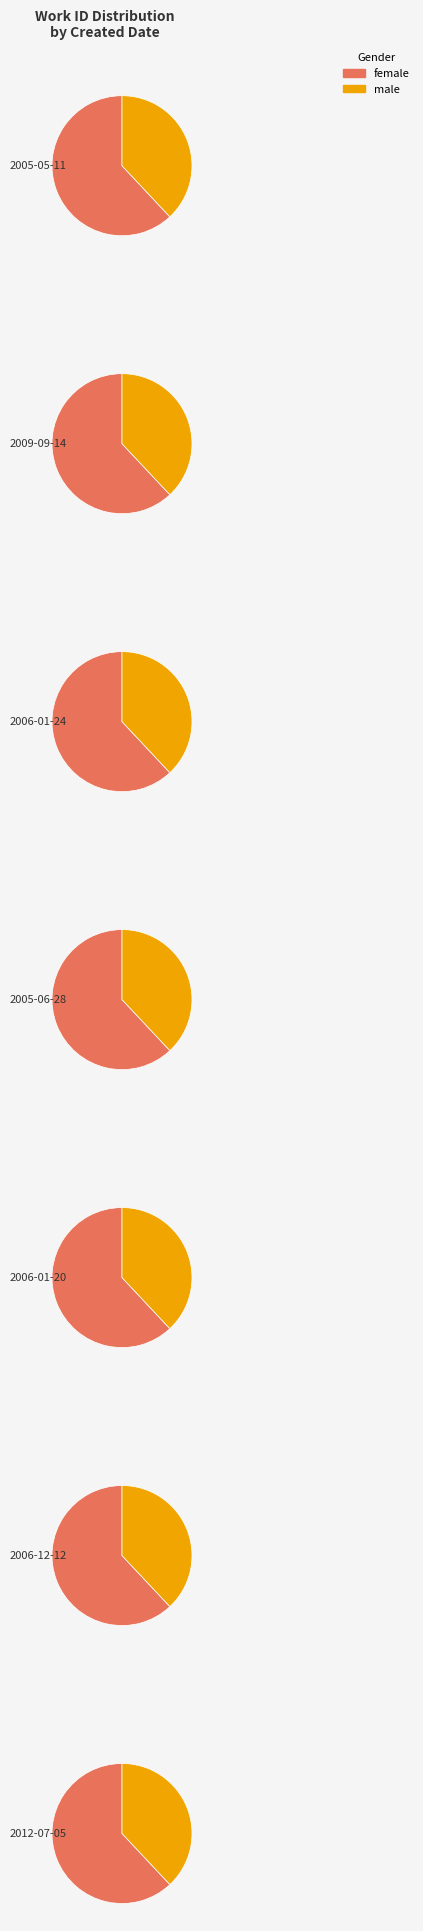

Rank the categories by value from highest to lowest.

2012-07-05, 2006-12-12, 2006-01-20, 2005-06-28, 2006-01-24, 2009-09-14, 2005-05-11